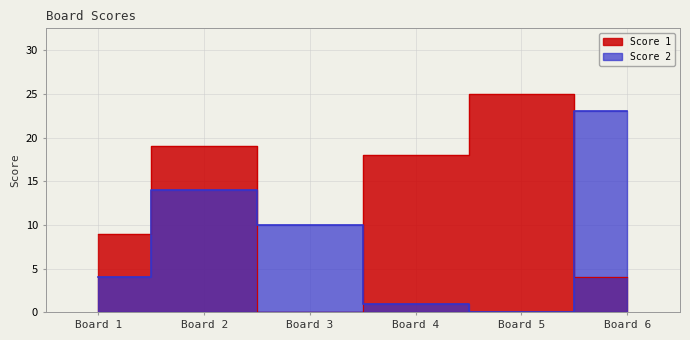

What is the value of the Score 2 point at the 6th from the left?

23